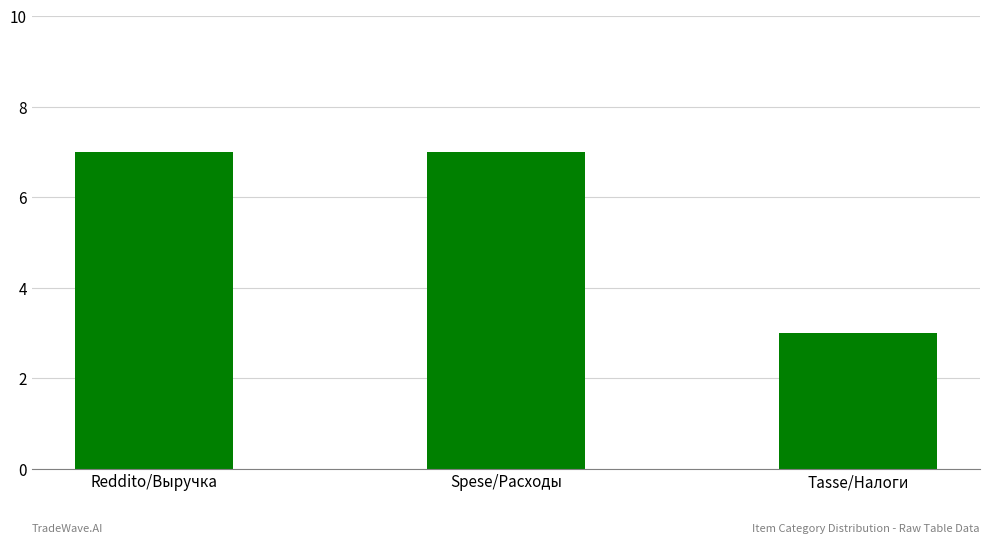

What is the greatest value displayed?

7